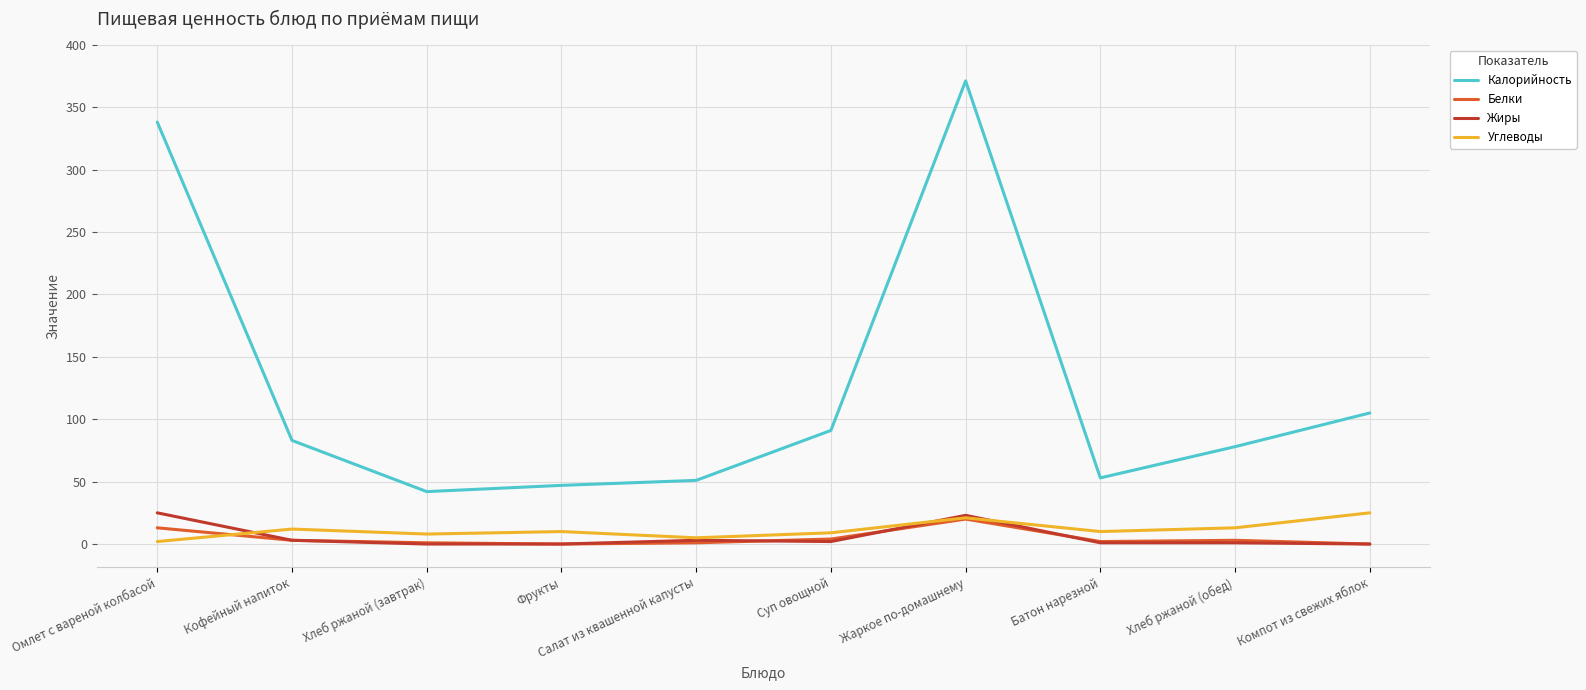

Does the chart have visible grid lines?

Yes